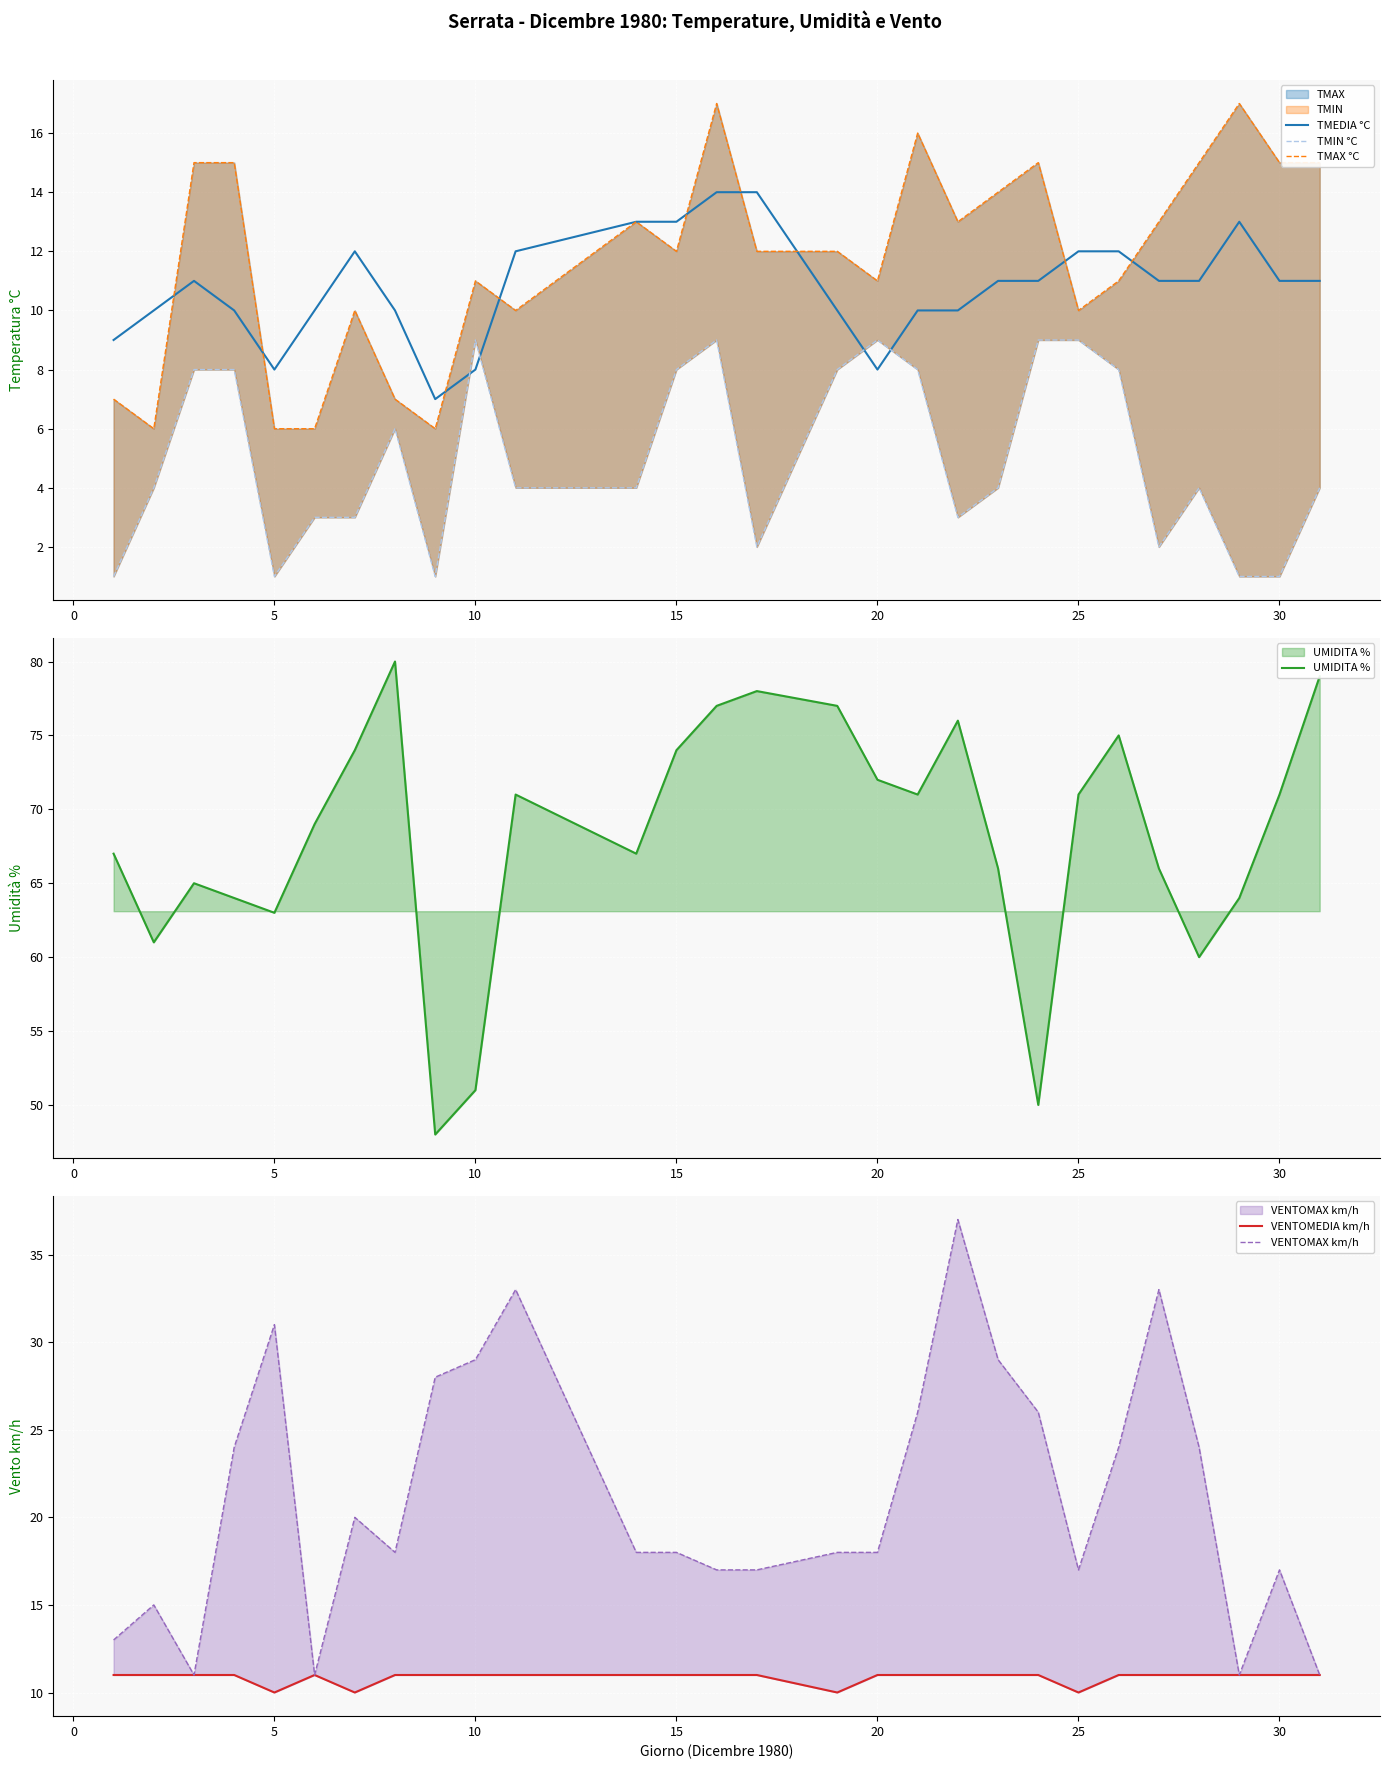

How many interior local valleys does the TMEDIA °C series have?

3